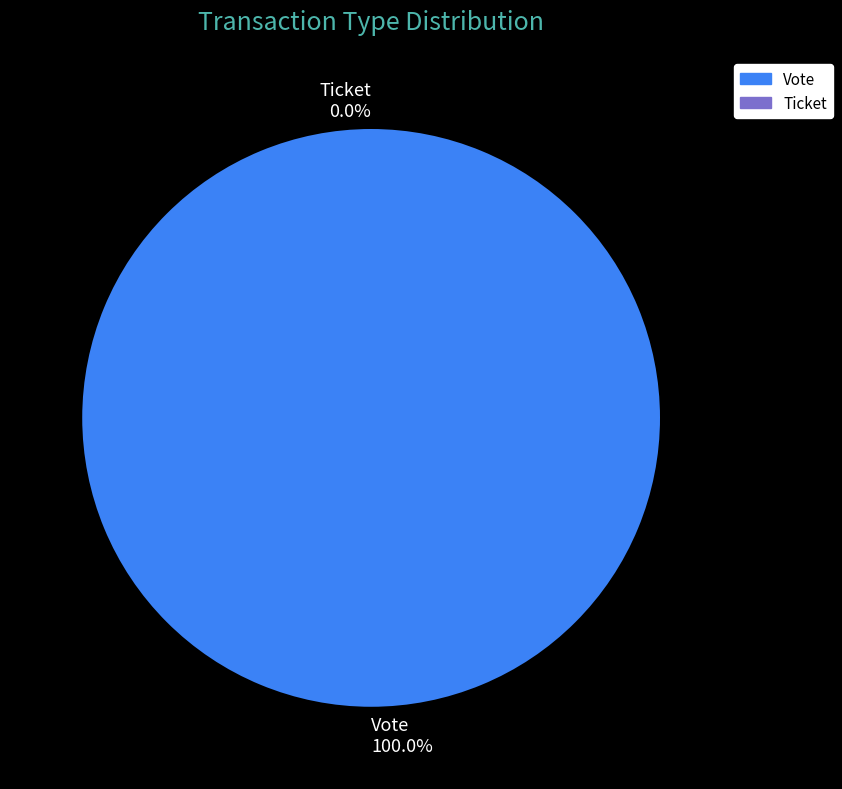

Is Vote the majority of the pie?

Yes